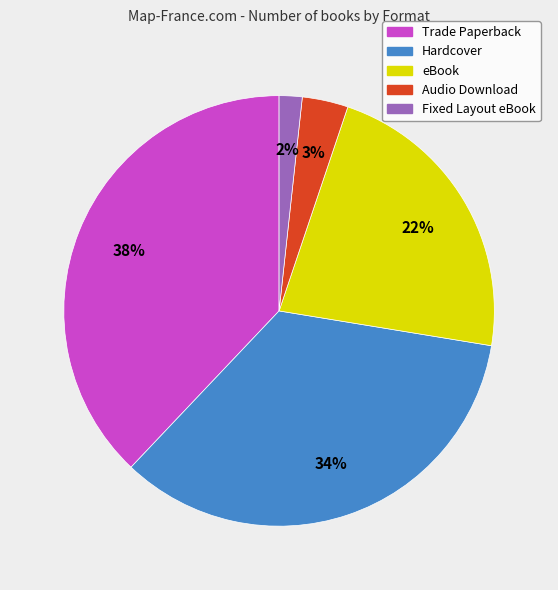

Count the number of slices in the pie.

5